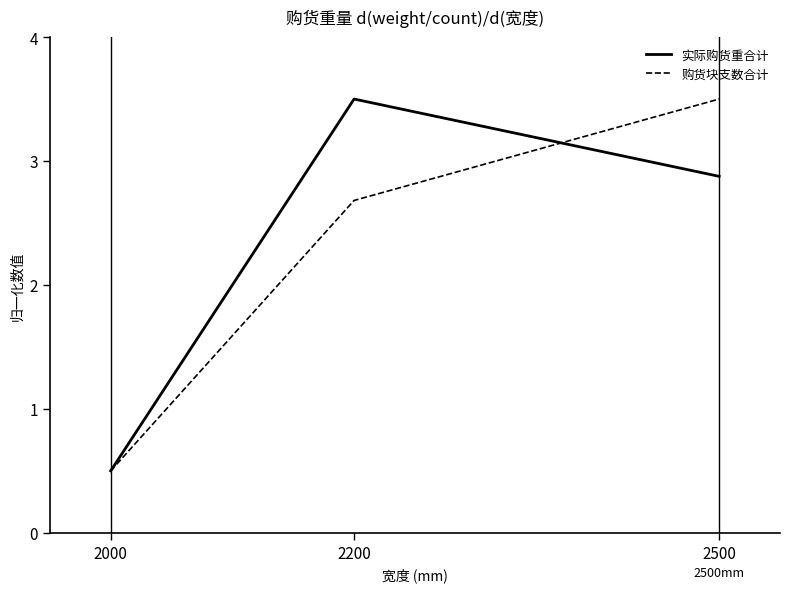

What are all the series names shown in the legend?

实际购货重合计, 购货块支数合计